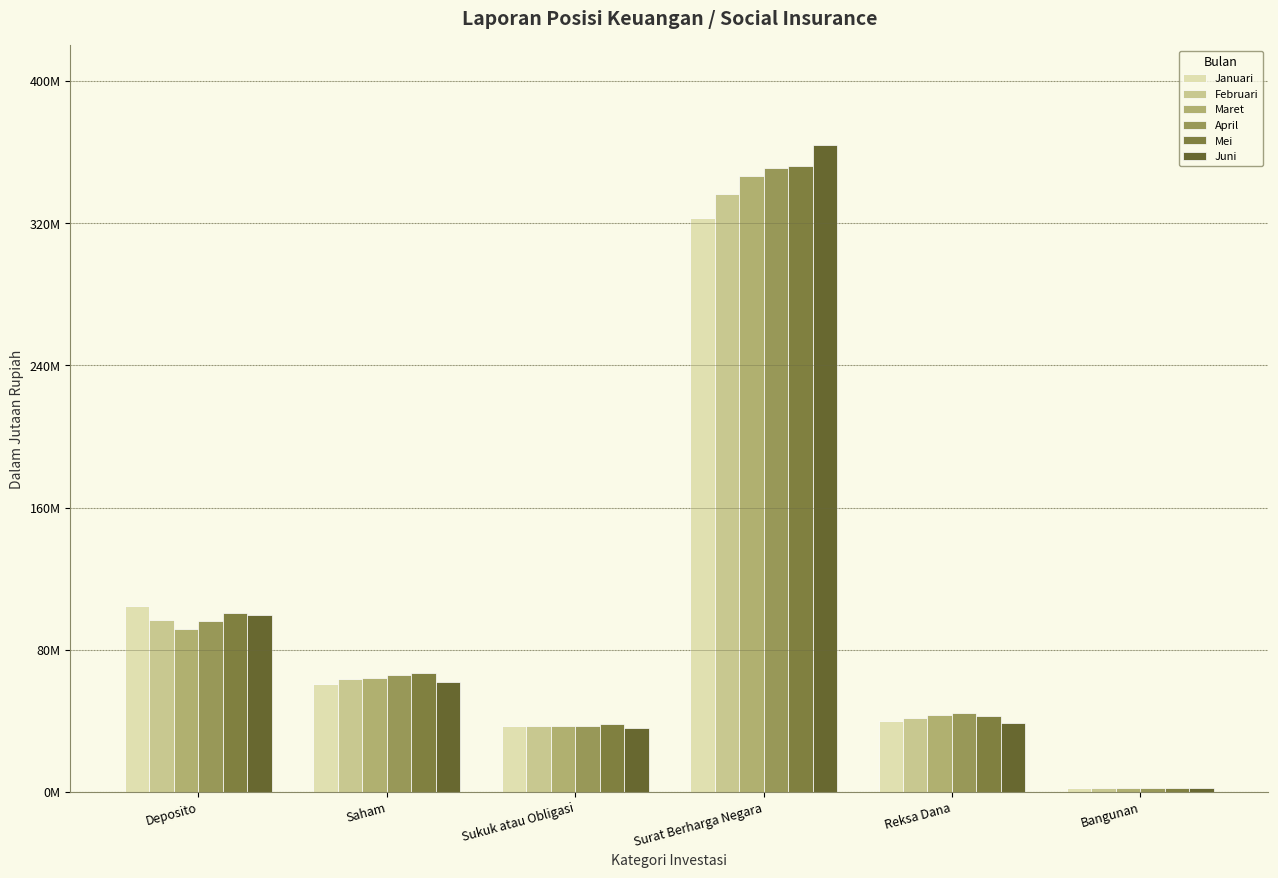

At how many categories does at least one series exceed 151323476?

1